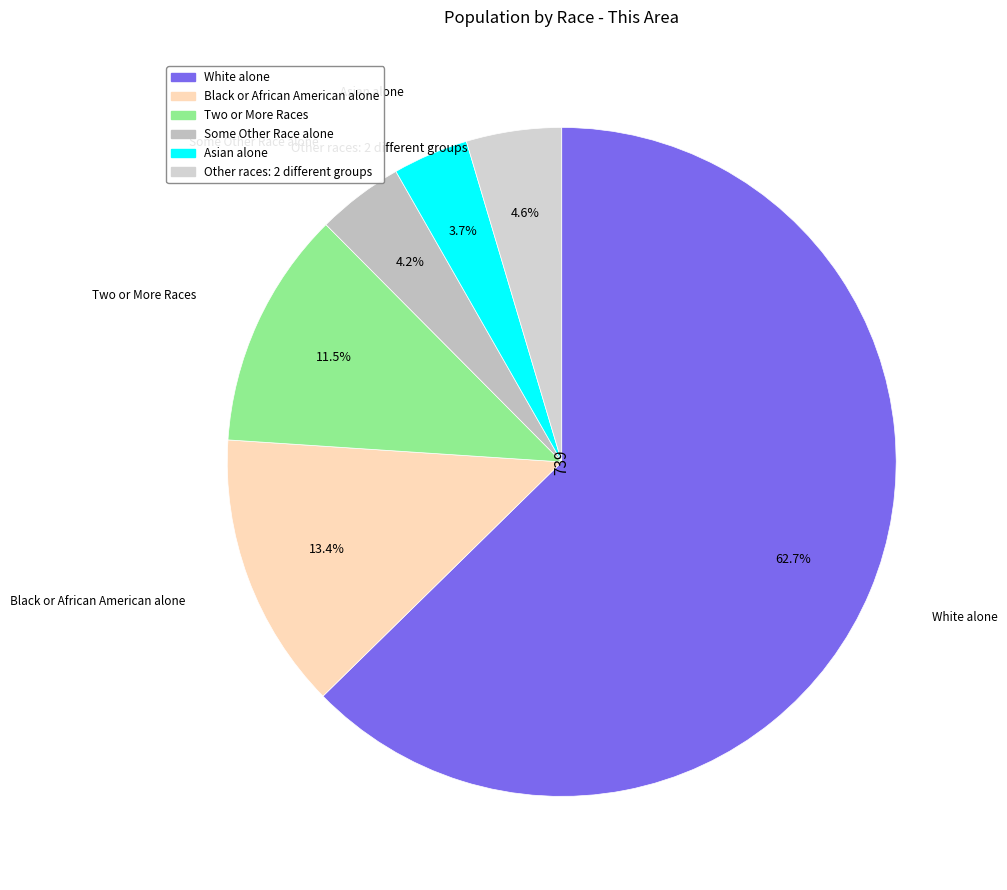

Which slice represents more than half of the pie?

White alone